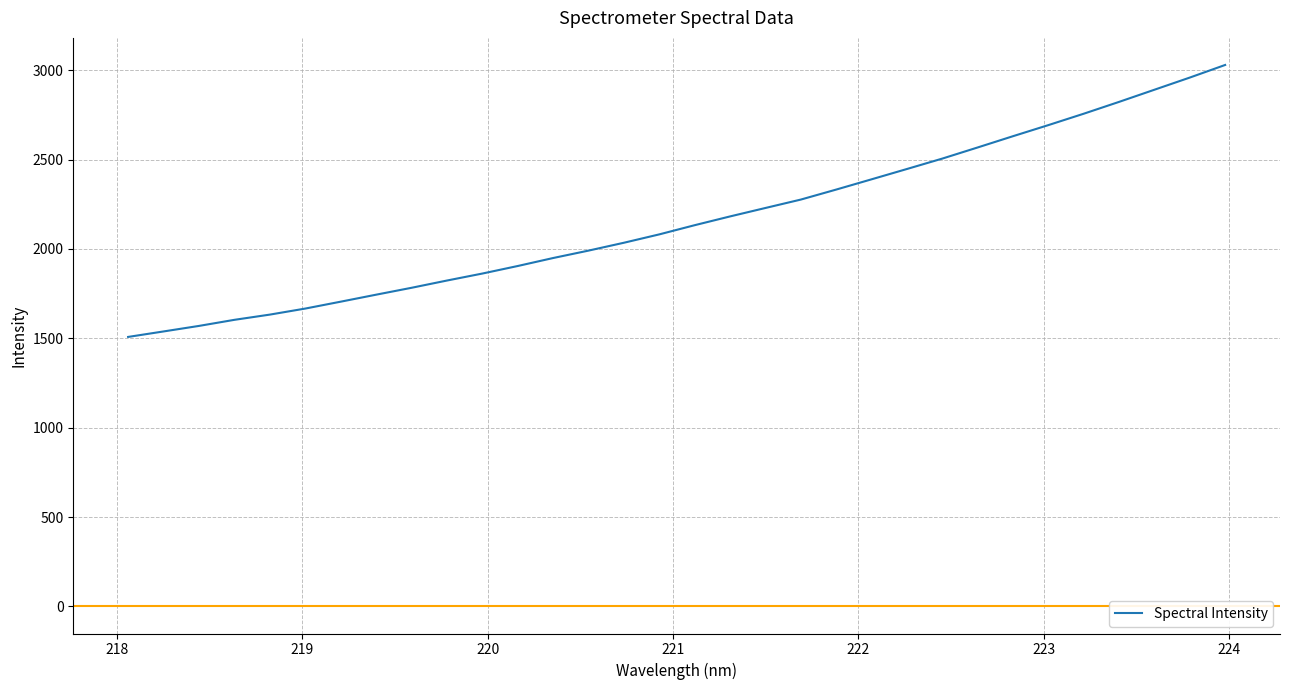

What is the greatest value displayed?

3028.8